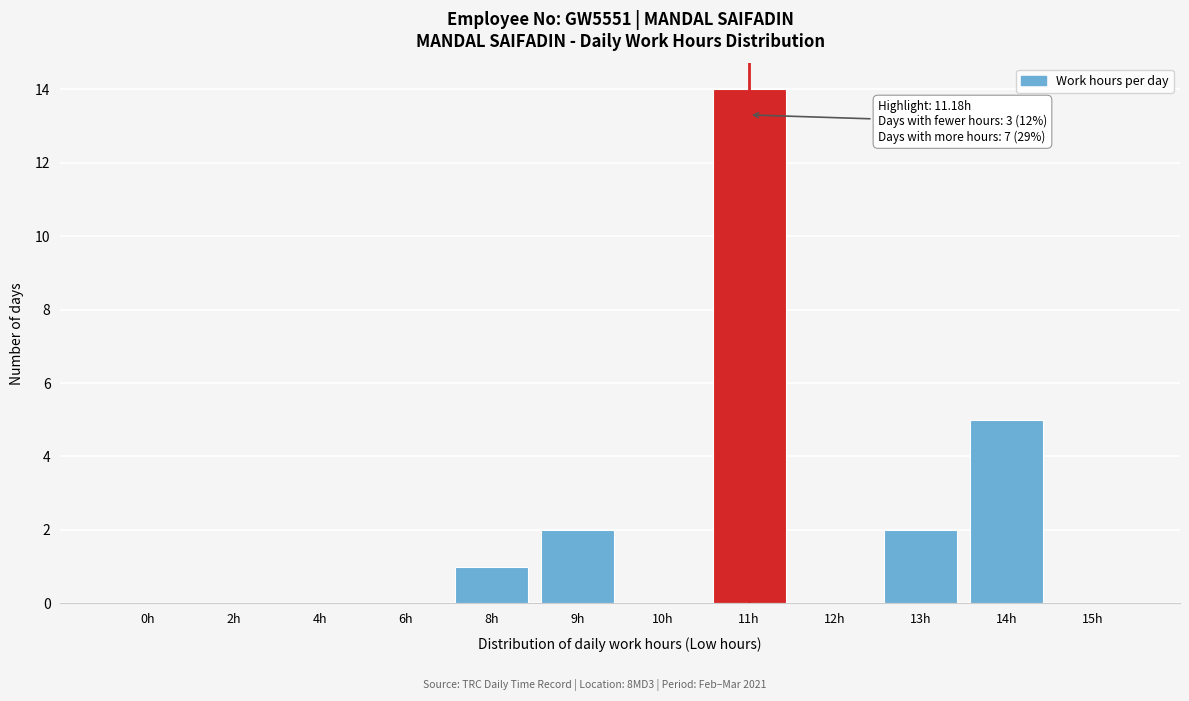

Reading left to right, transcribe all the data shown in this chart.

0h=0	2h=0	4h=0	6h=0	8h=1	9h=2	10h=0	11h=14	12h=0	13h=2	14h=5	15h=0